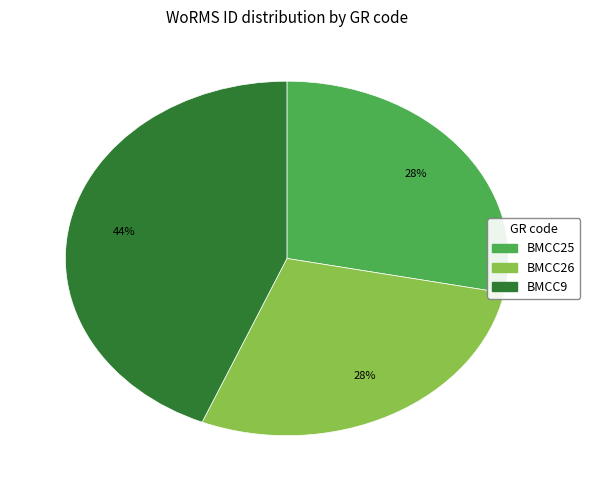

Do BMCC25 and BMCC26 together represent more than half of the pie?

Yes